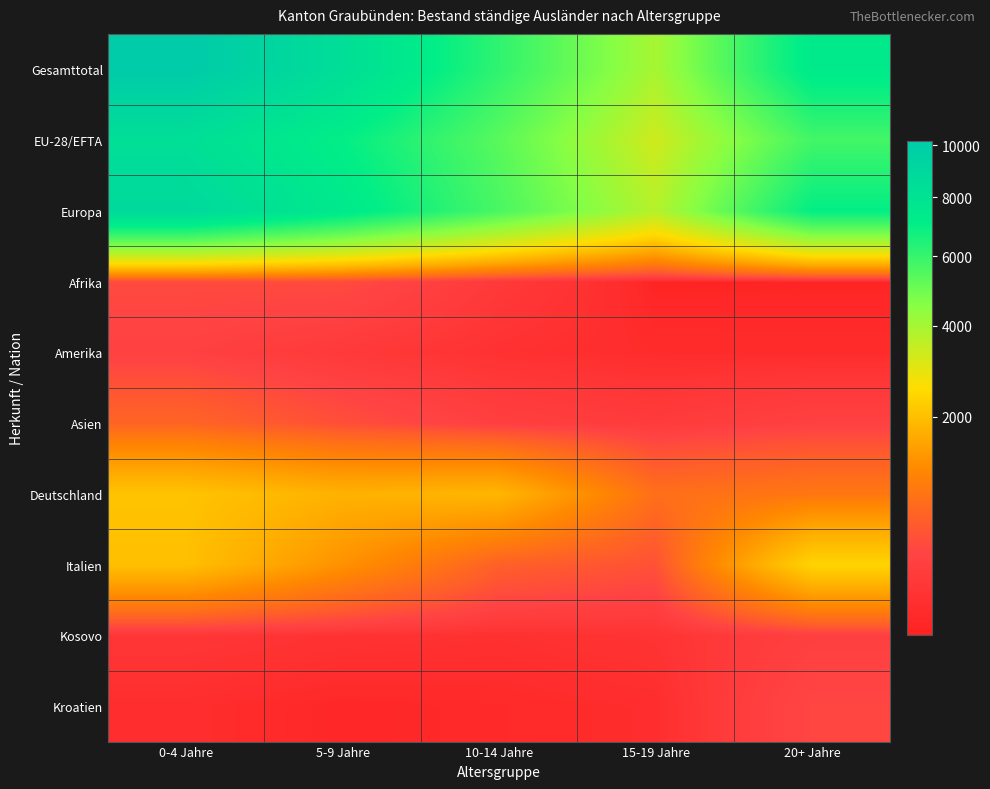

At which category does the chart reach its minimum across all series?

15-19 Jahre